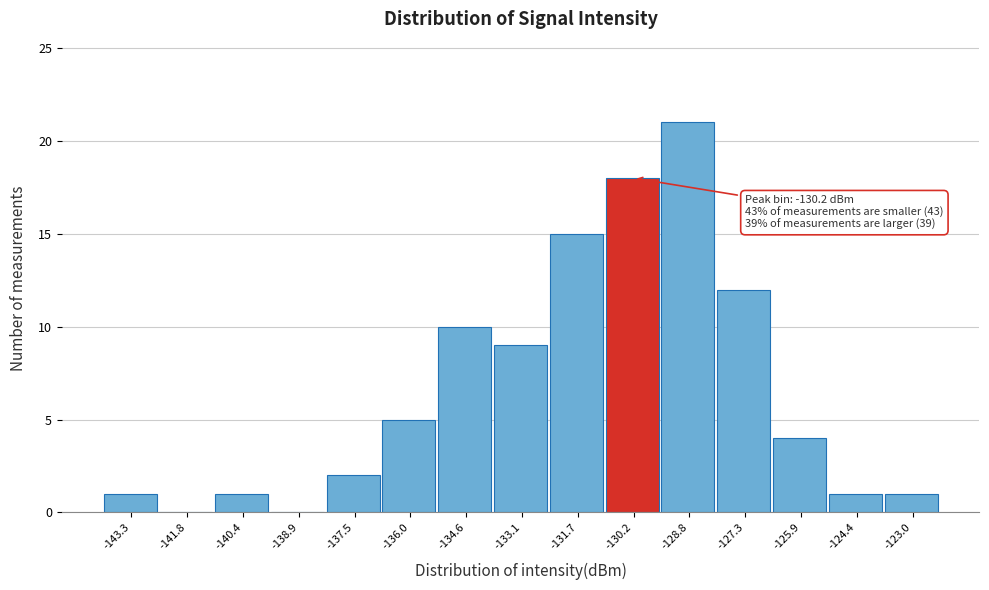

Which range on the x-axis has the tallest bar?

-129.4 to -128.0